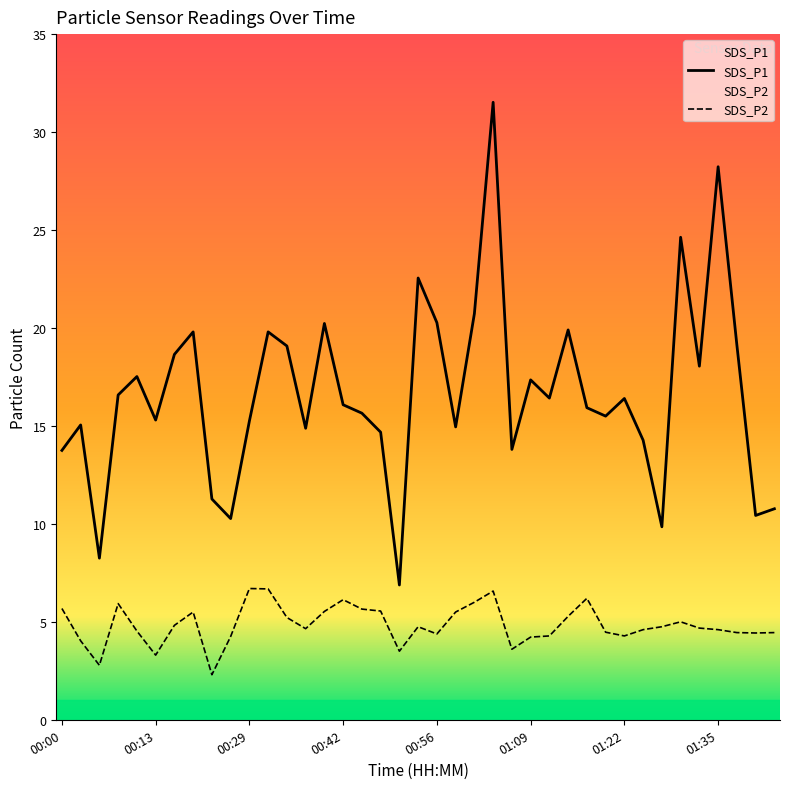

In SDS_P1, how many points are lower than both neighbors (excluding endpoints)?

12